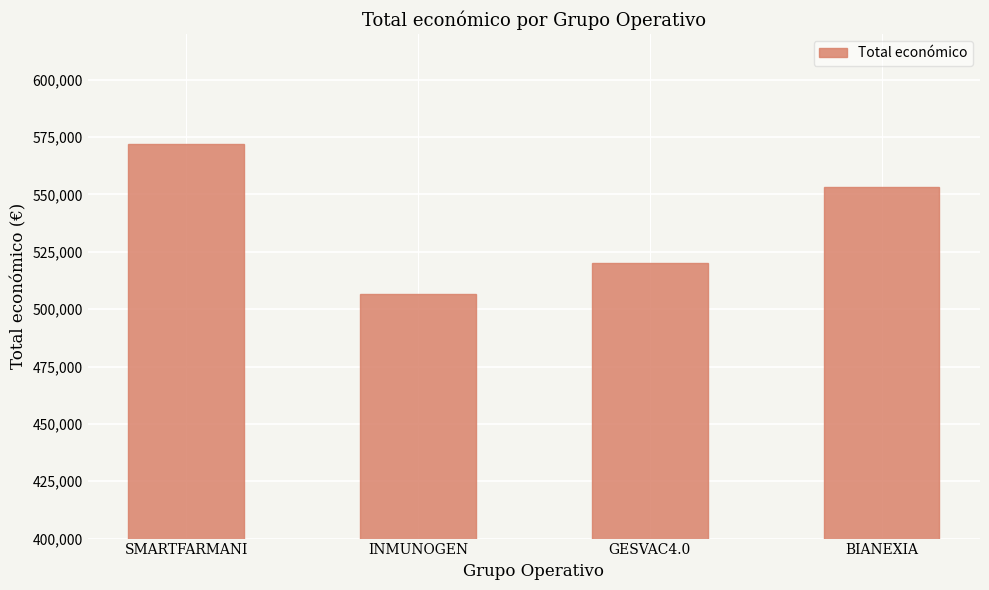

At which label is the value closest to 539334?

BIANEXIA